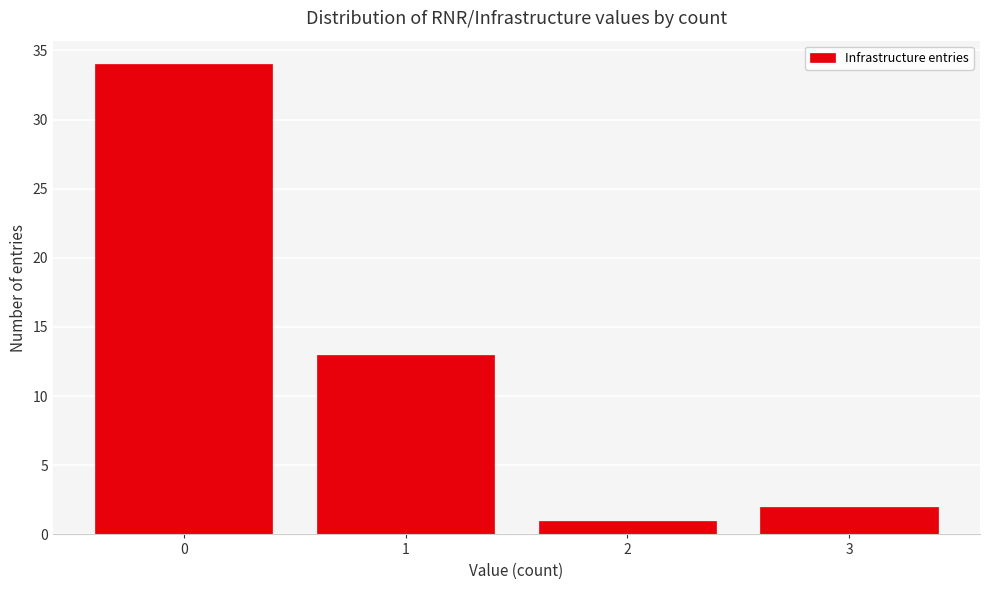

Reading left to right, transcribe all the data shown in this chart.

0=34	1=13	2=1	3=2